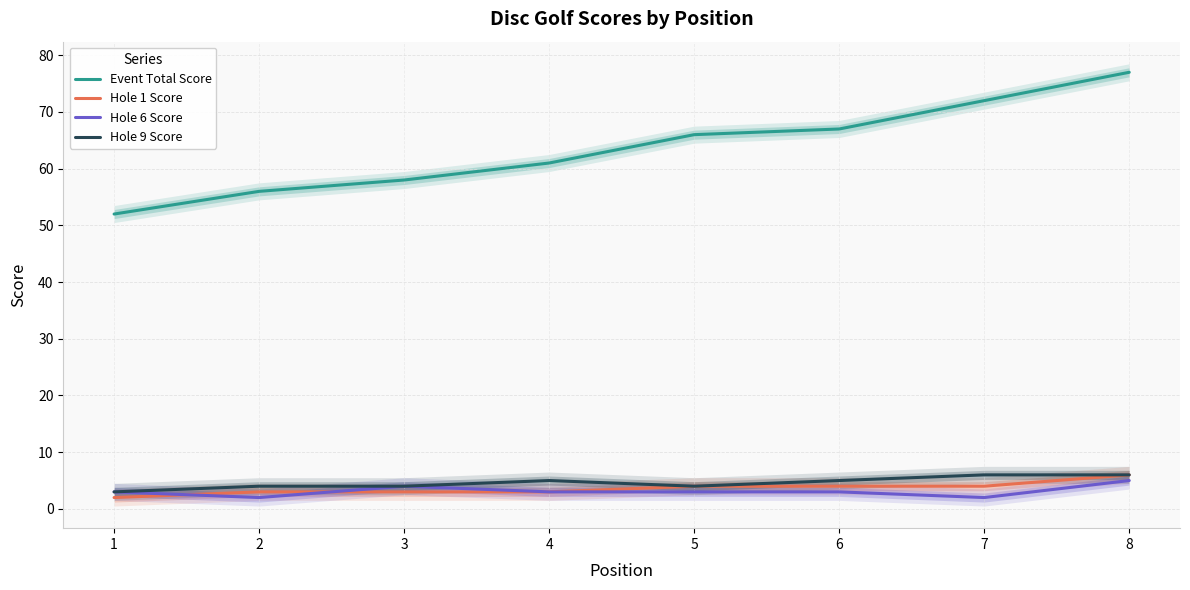

Which series ends up on top after the final intersection of Hole 6 Score and Hole 1 Score?

Hole 6 Score